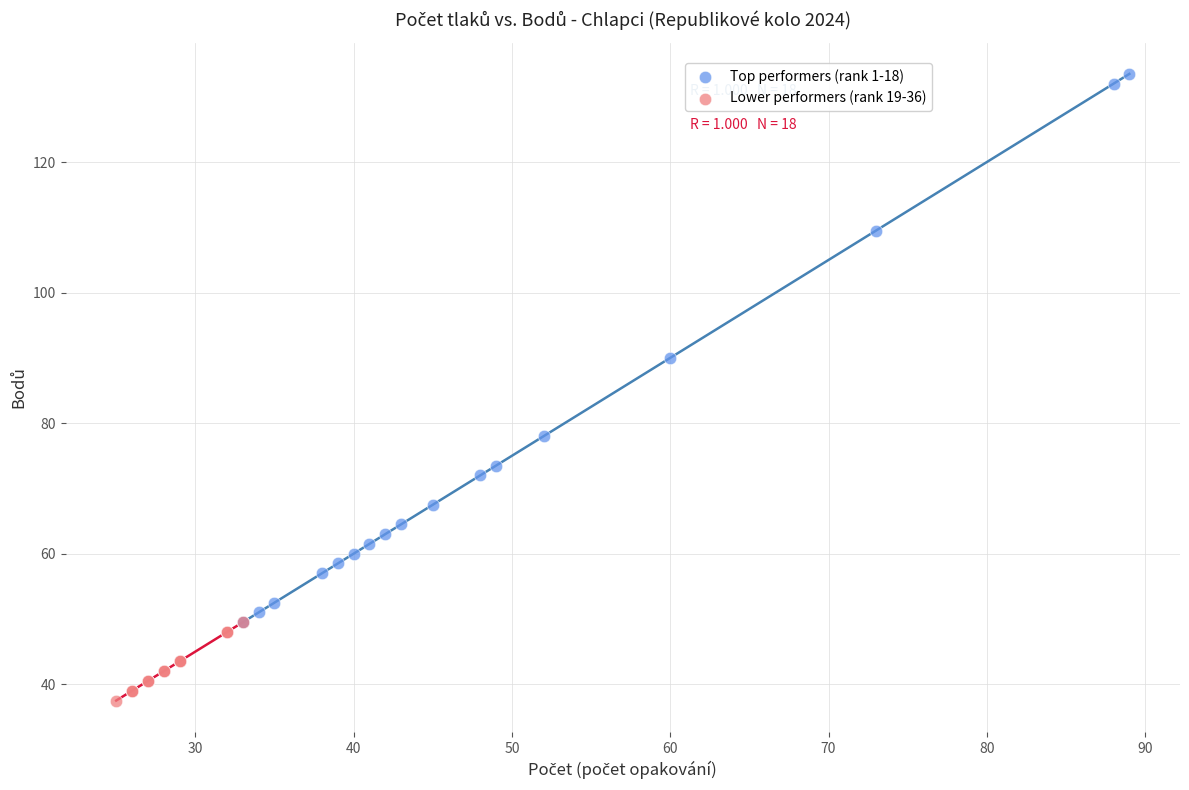

Which series contains the highest Y value?

Top performers (rank 1-18)